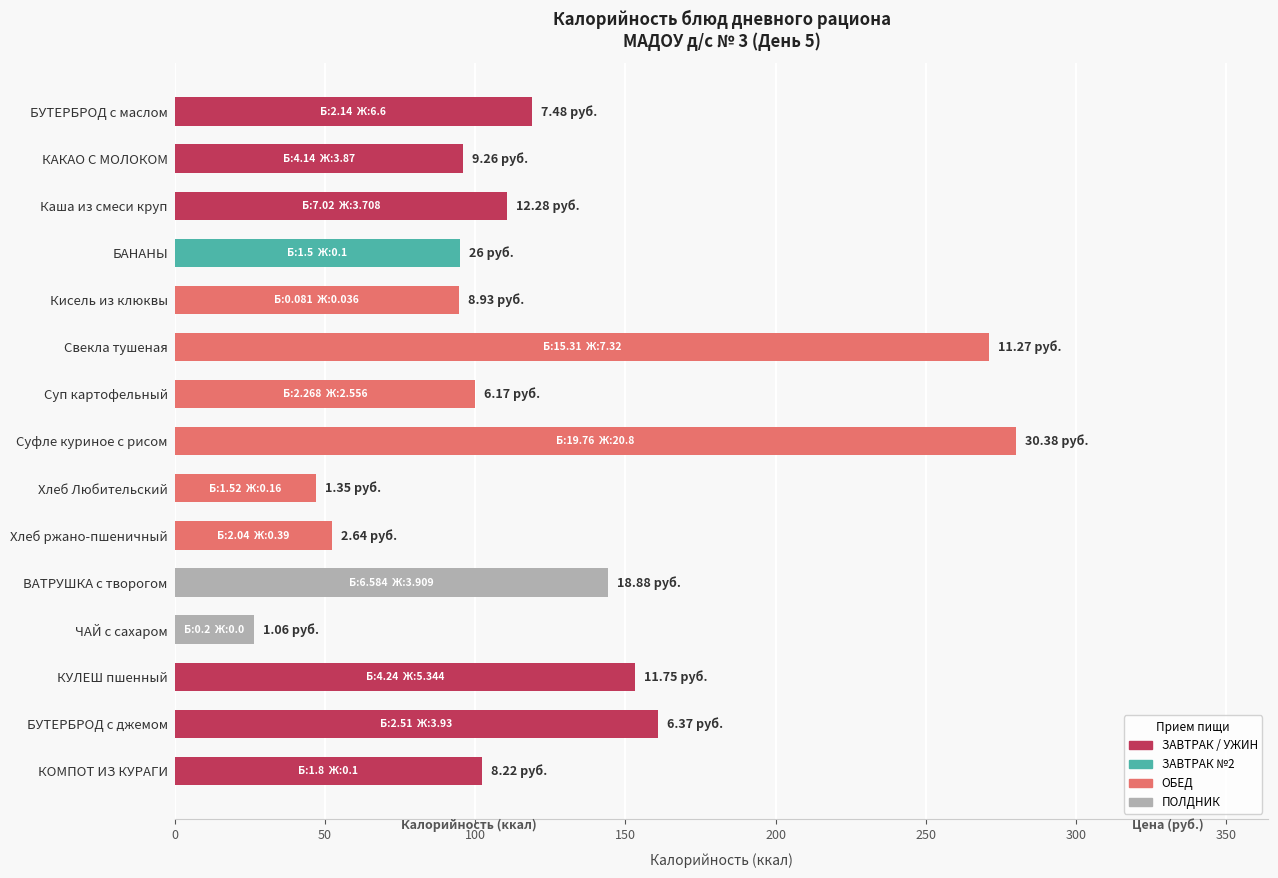

How many categories are shown in the chart?

15